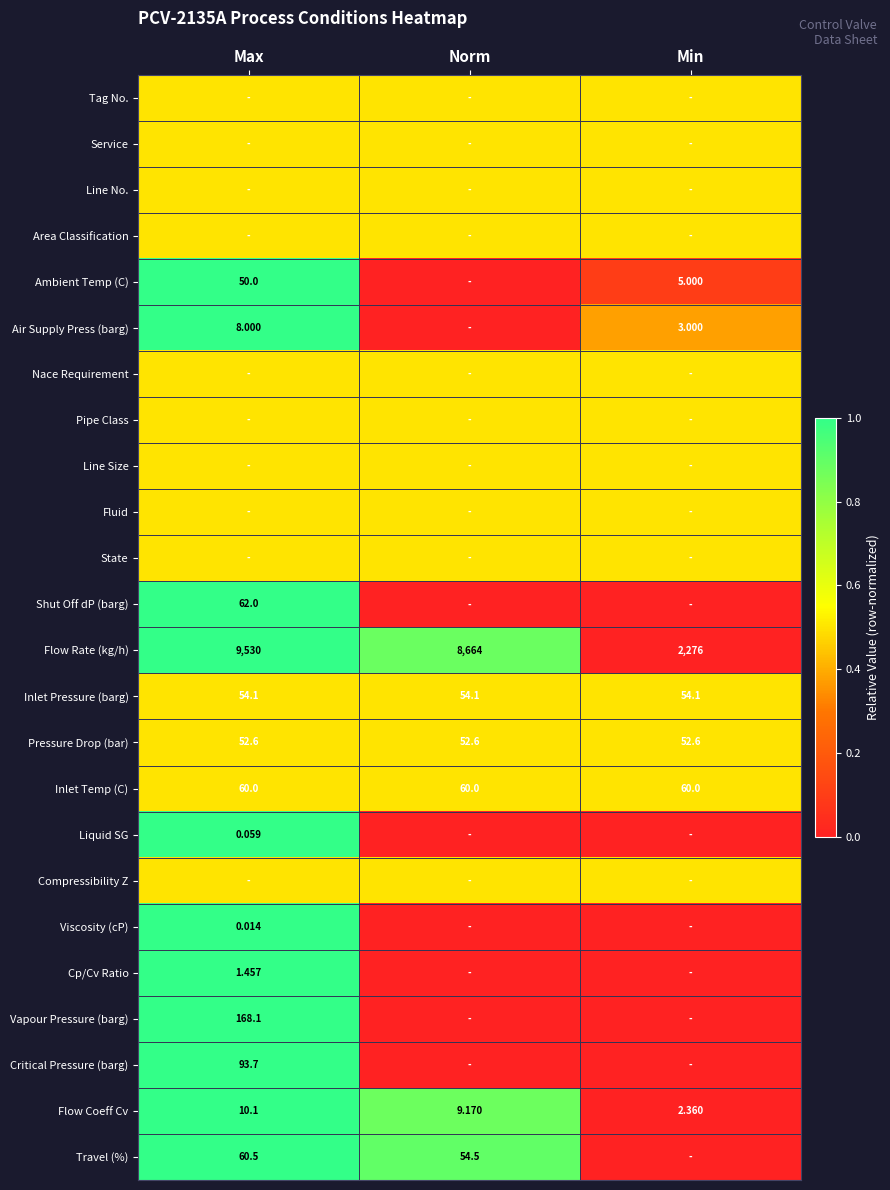

Which category has the lowest value in the Flow Rate (kg/h) series?

Min